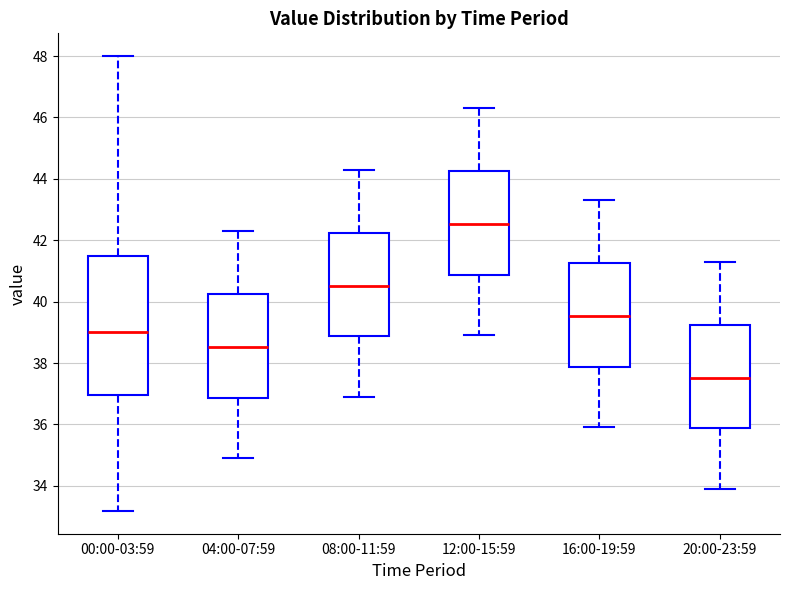

Where does the lower whisker of the box for 04:00-07:59 end on the y-axis? The values are not printed on the chart, so give them approximately, as read against the axis.

35.0